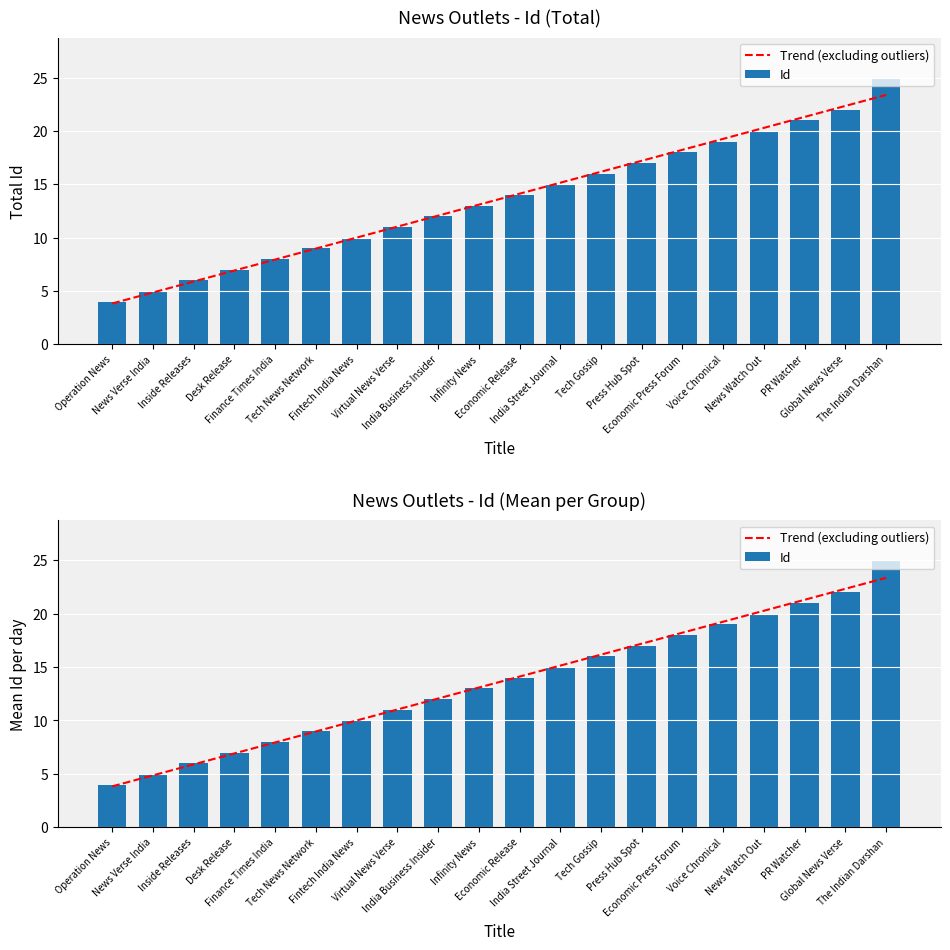

At Inside Releases, list the series in order from smallest to largest.

Trend (excluding outliers), Id